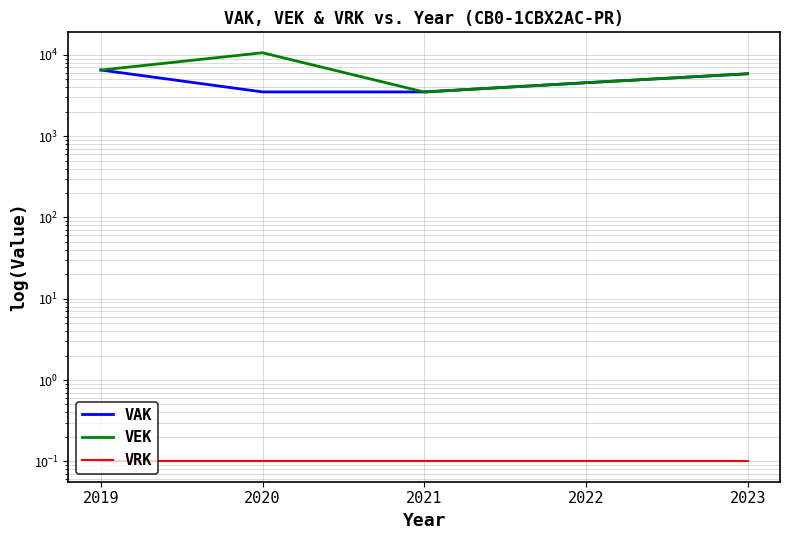

Reading left to right, list all the values displayed in this chart.

VAK: 6520.0	3504.0	3504.0	4547.0	5859.0
VEK: 6509.0	10627.0	3493.0	4547.0	5859.0
VRK: 0.1	0.1	0.1	0.1	0.1